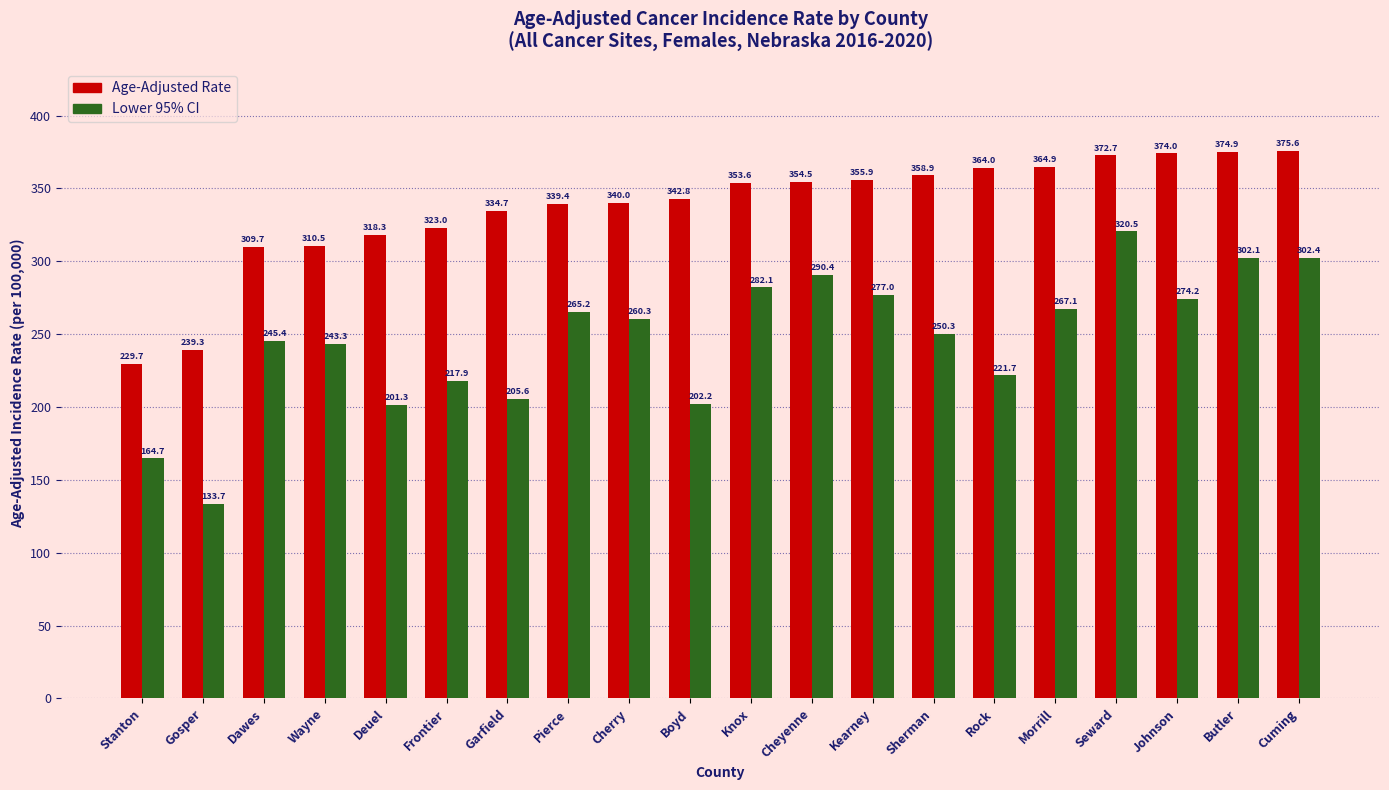

What is the sum of all Age-Adjusted Rate values?

6736.4